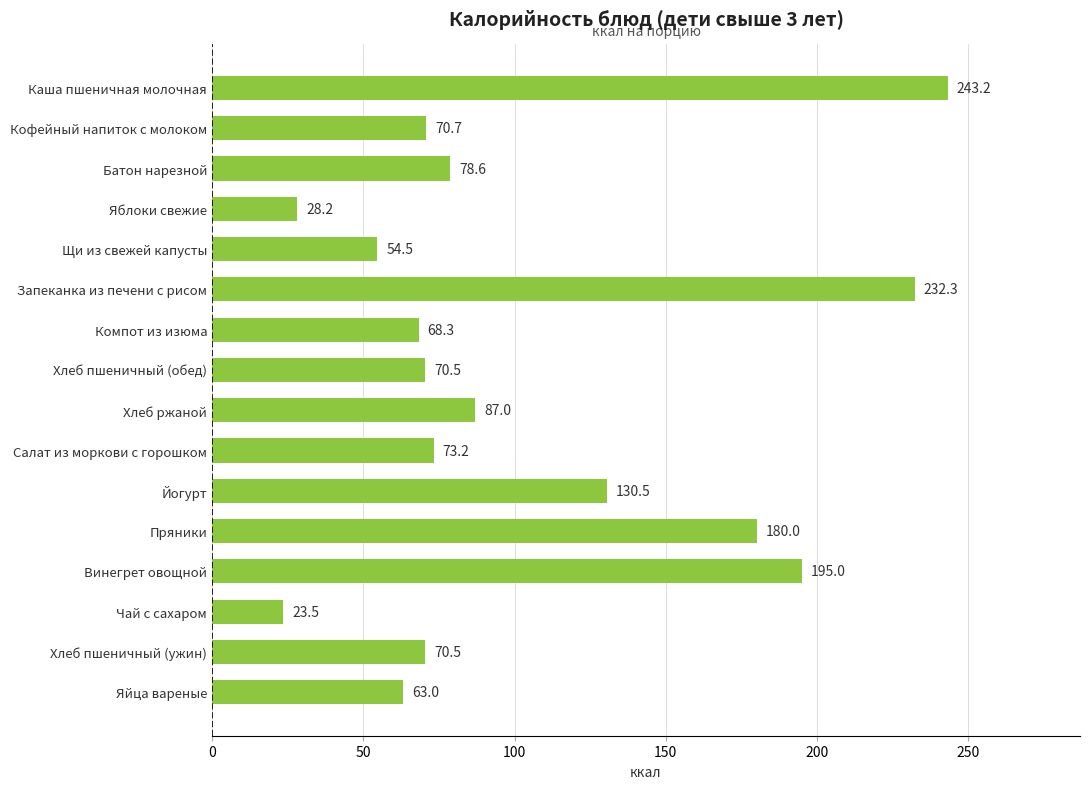

What is the smallest value displayed?

23.5